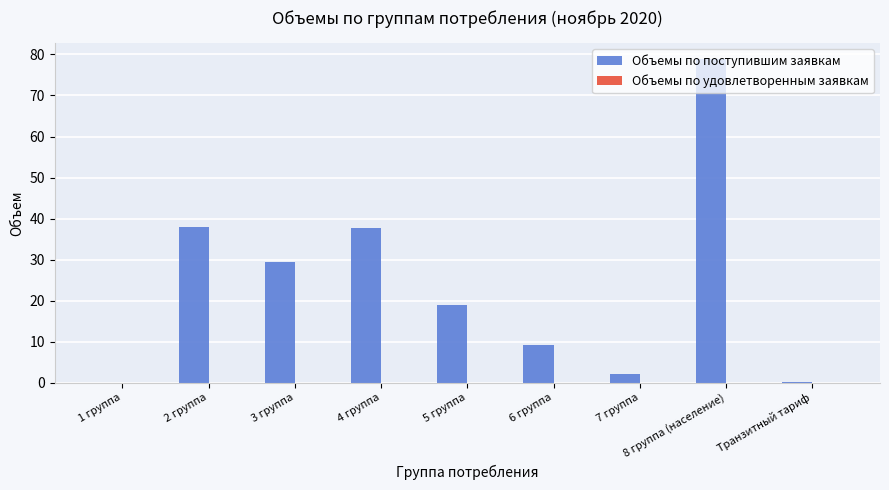

How many categories are shown in the chart?

9